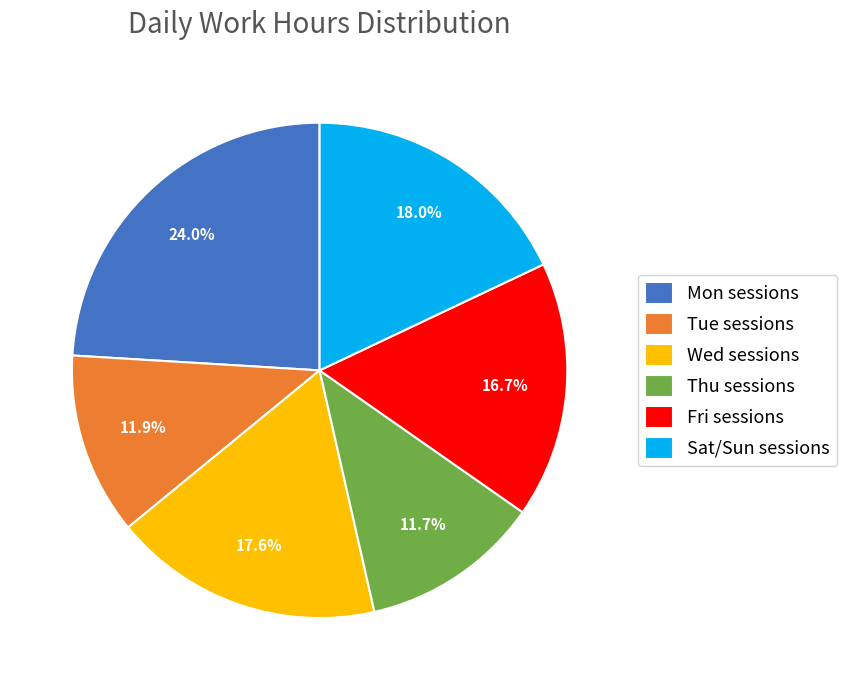

How many slices are in this pie chart?

6